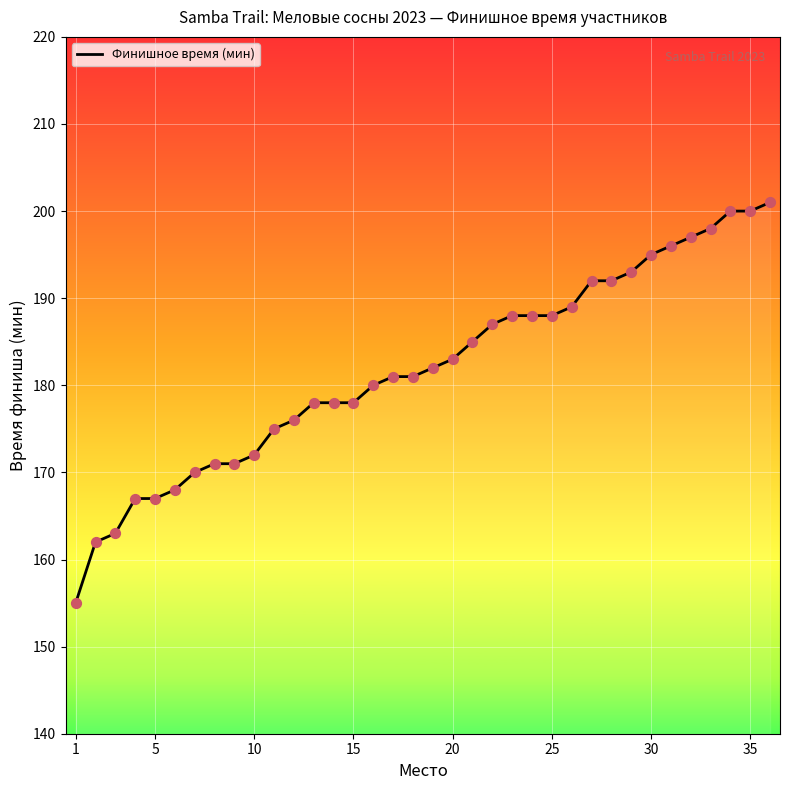

What is the minimum value shown in the chart?

155